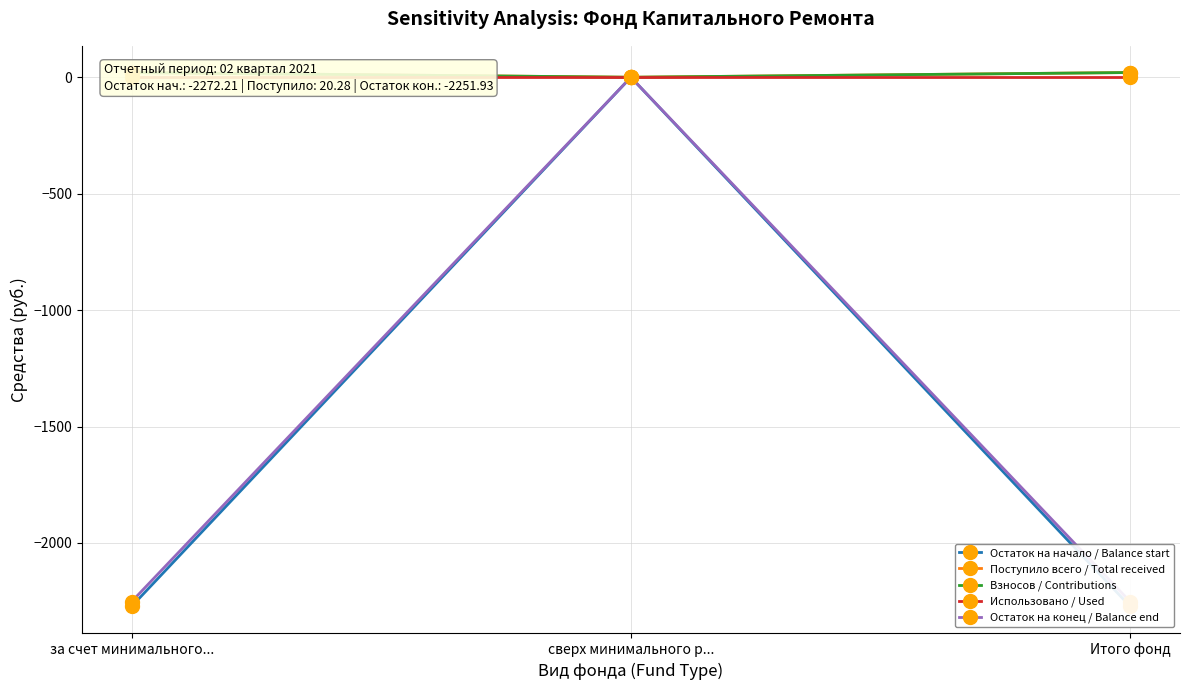

What is the label of the 3rd point from the right?

за счет минимального...